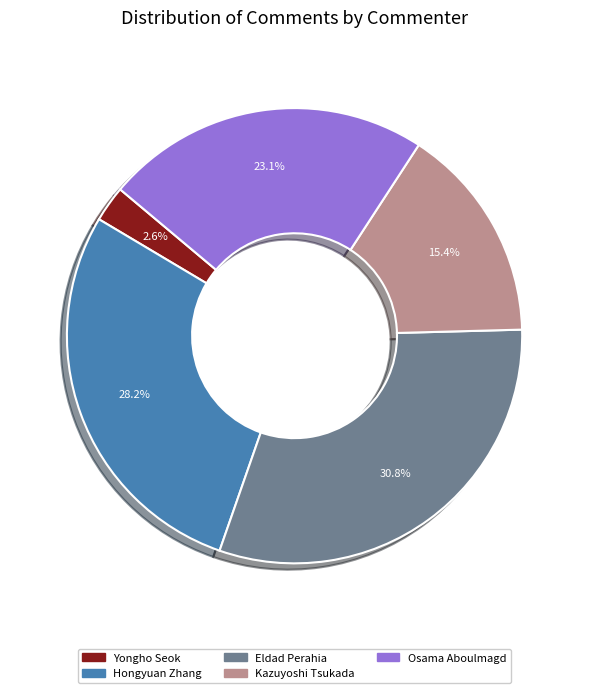

Between Eldad Perahia and Yongho Seok, which is larger?

Eldad Perahia